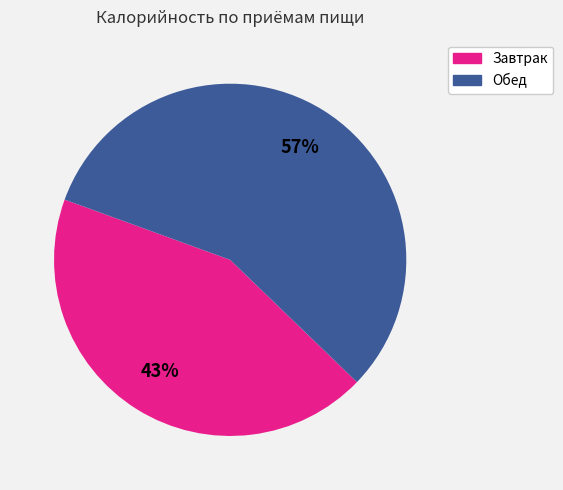

Do Завтрак and Обед together represent more than half of the pie?

Yes